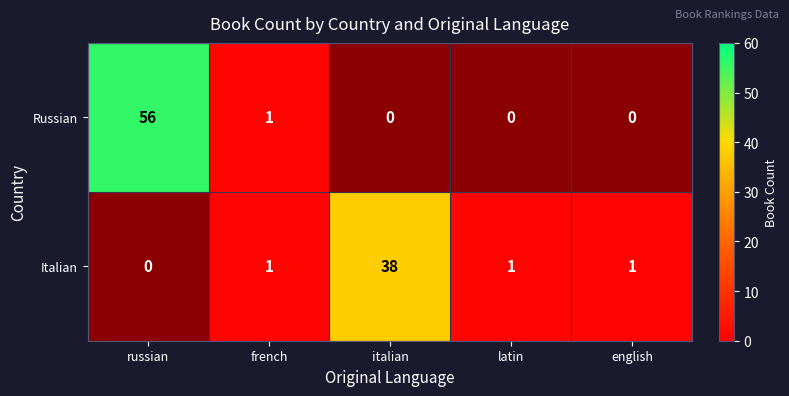

The Italian series shows 1.7 at english. True or false?

False